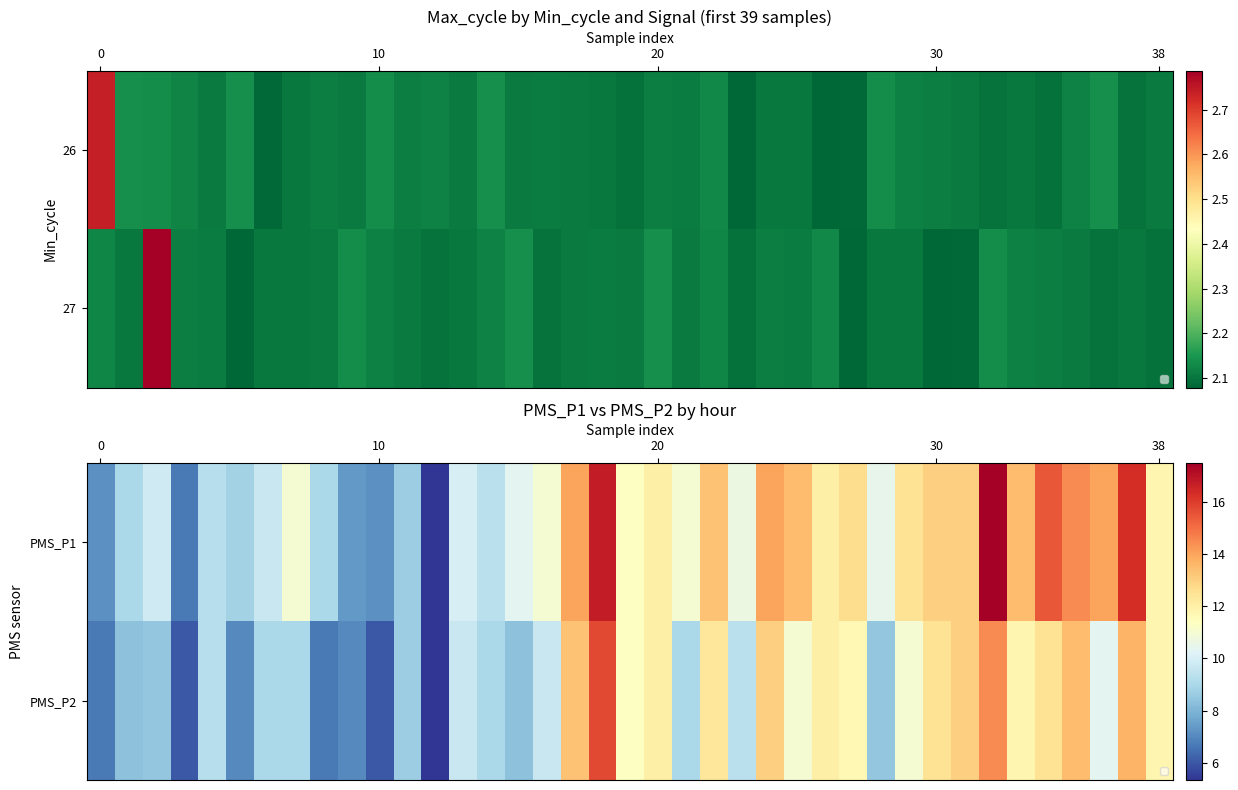

At which category does the chart reach its peak across all series?

32